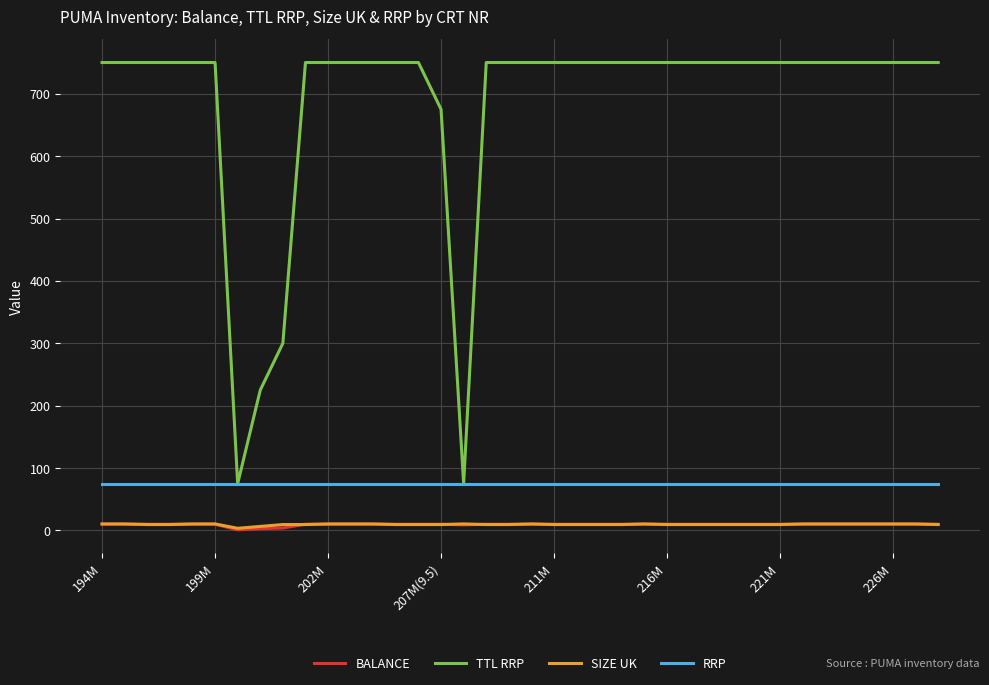

True or false: RRP and SIZE UK intersect in this chart.

False